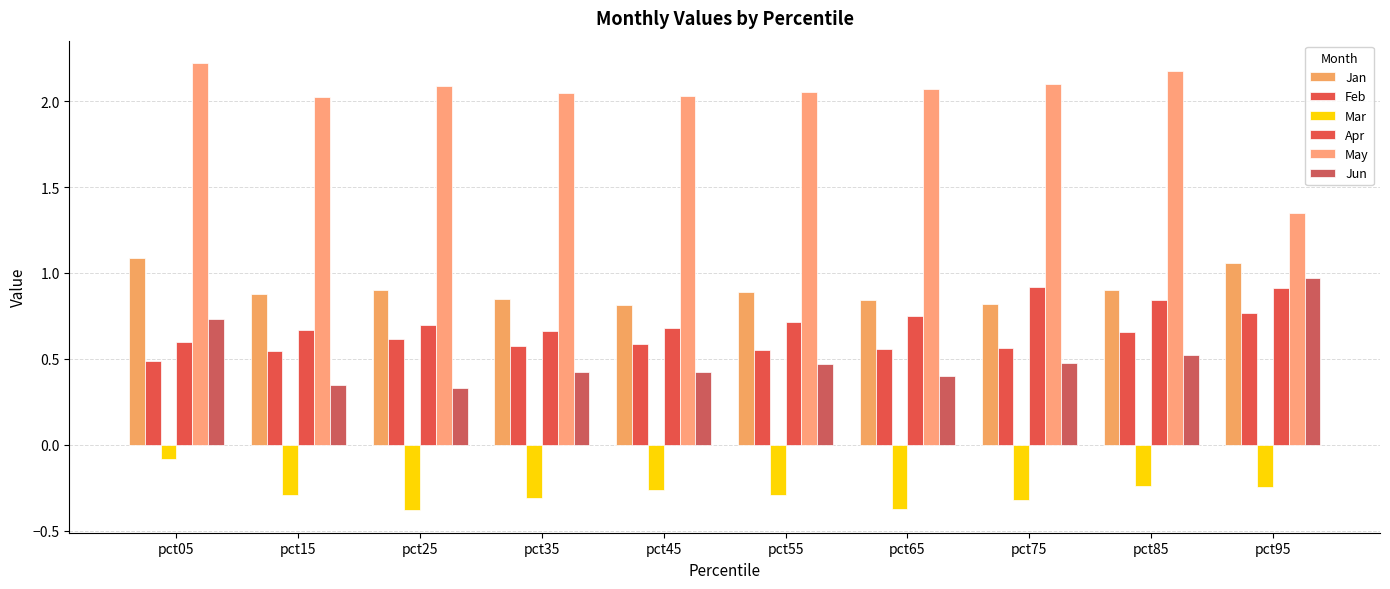

What is the average value of the Mar series?

-0.3